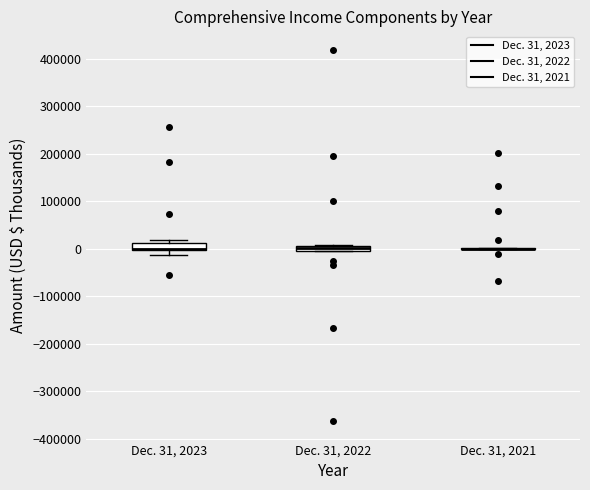

Where does the median line of the box for Dec. 31, 2022 sit on the y-axis? The values are not printed on the chart, so give them approximately, as read against the axis.

0